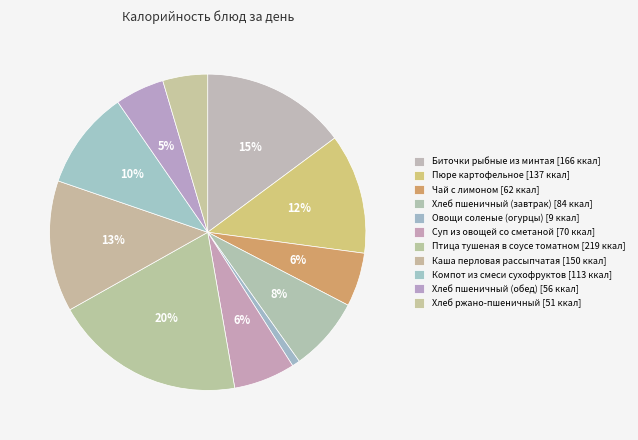

Count the number of slices in the pie.

11